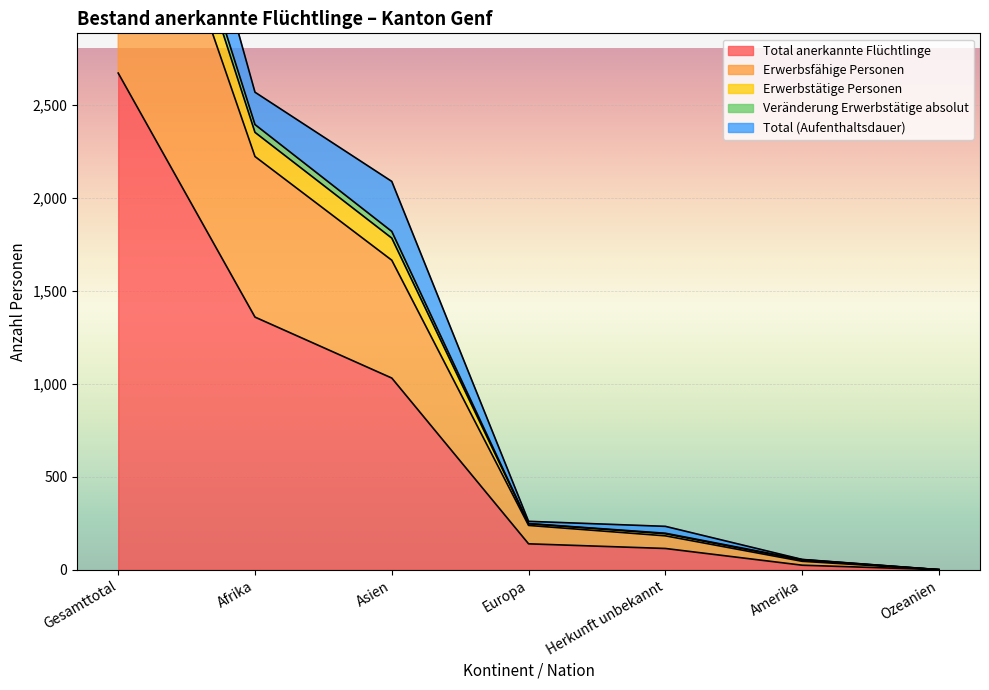

At how many categories does at least one series exceed 3337?

1